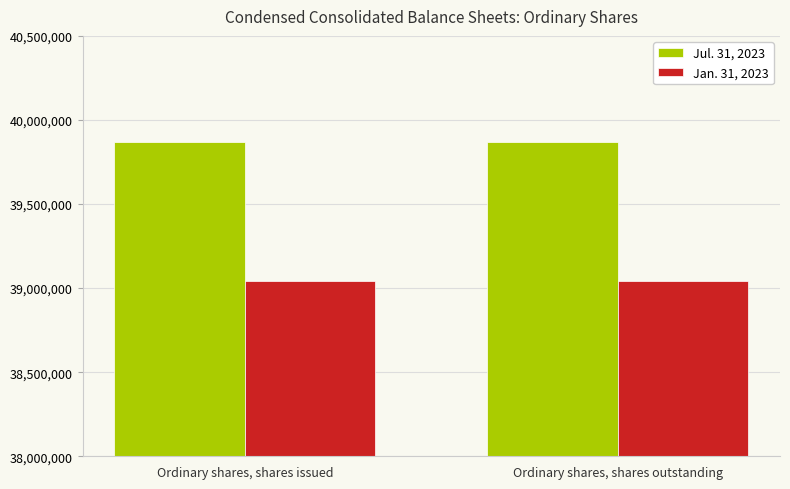

What is the sum of the Jan. 31, 2023 values at Ordinary shares, shares outstanding and Ordinary shares, shares issued?

78086000